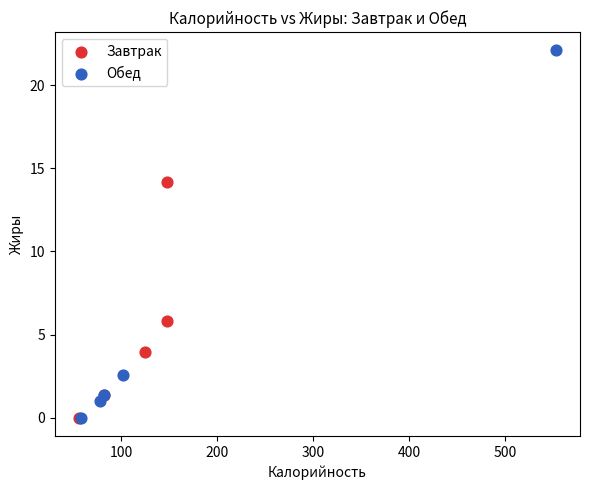

Which series has the largest Y range (max minus min)?

Обед